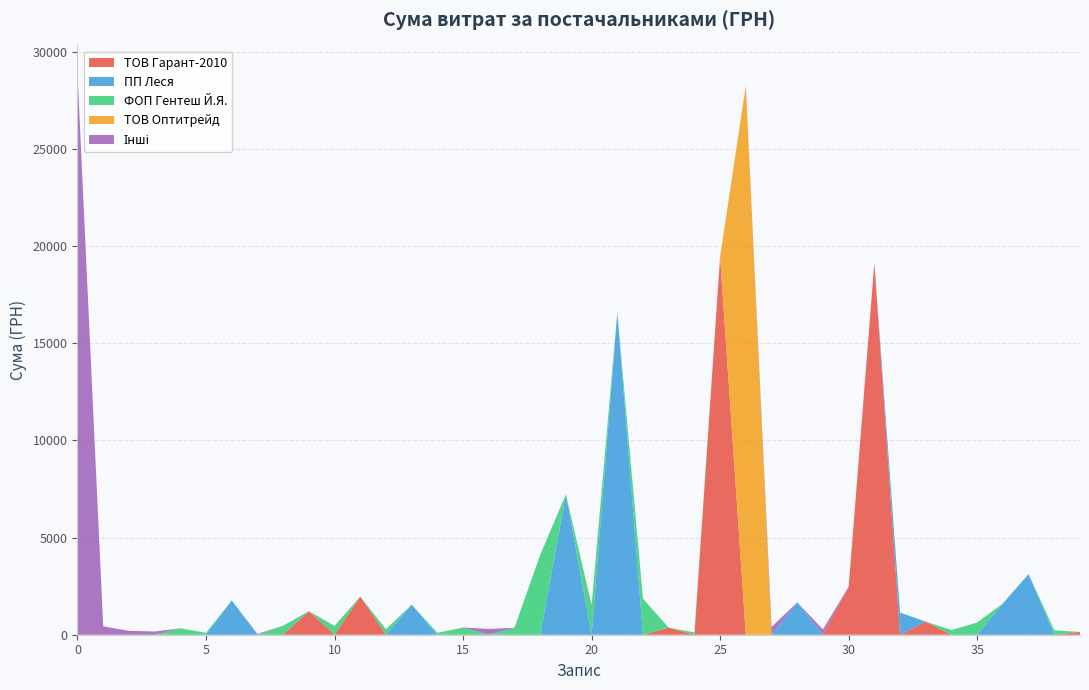

Reading right to left, extract all data points from this chart.

141.5=141.5	225=225.0	3123.4=3123.4	1611.84=1611.8	628=628.0	240=240.0	673.2=673.2	1142.4=1142.4	19150.1=19150.1	2475=2475.0	273=273.0	1665=1665.0	399.6=399.6	28279.34=28279.3	19461.66=19461.7	120=120.0	364.5=364.5	1853=1853.0	16583.52=16583.5	1530=1530.0	7227.1=7227.1	4111.5=4111.5	360=360.0	297.44=297.4	371=371.0	97.5=97.5	1548.9=1548.9	280=280.0	1964.7=1964.7	456=456.0	1209.1=1209.1	463=463.0	46.17=46.2	1762.3=1762.3	99=99.0	330=330.0	165=165.0	200=200.0	433.85=433.9	28897=28897.0